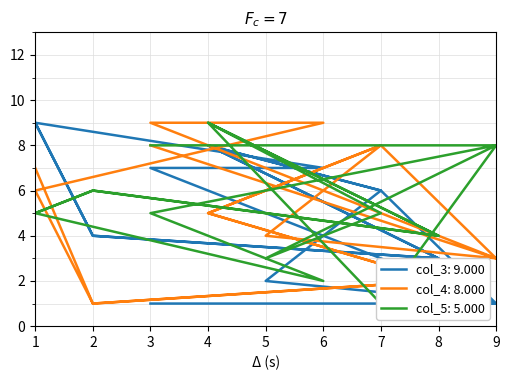

Reading right to left, transcribe all the data shown in this chart.

col_3: 1=9	2=4	8=3	4=8	7=6	5=2	9=1	3=7	6=7	1=9	2=4	8=3	4=8	7=6	9=1	3=1
col_4: 1=7	2=1	8=2	4=5	7=8	5=4	9=3	3=9	6=9	1=6	2=1	8=2	4=5	7=8	9=3	3=8
col_5: 1=5	2=6	8=4	4=9	7=5	5=3	9=8	3=5	6=2	1=5	2=6	8=4	4=9	7=1	9=8	3=8